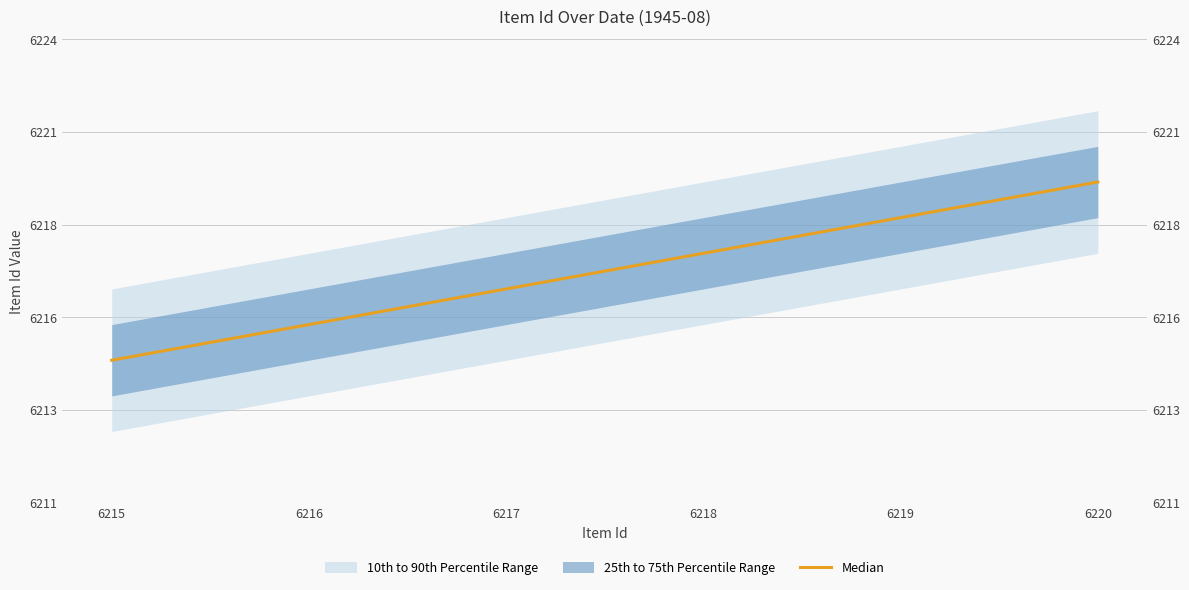

Reading right to left, what are all the values shown in this chart?

6220=6220	6219=6219	6218=6218	6217=6217	6216=6216	6215=6215